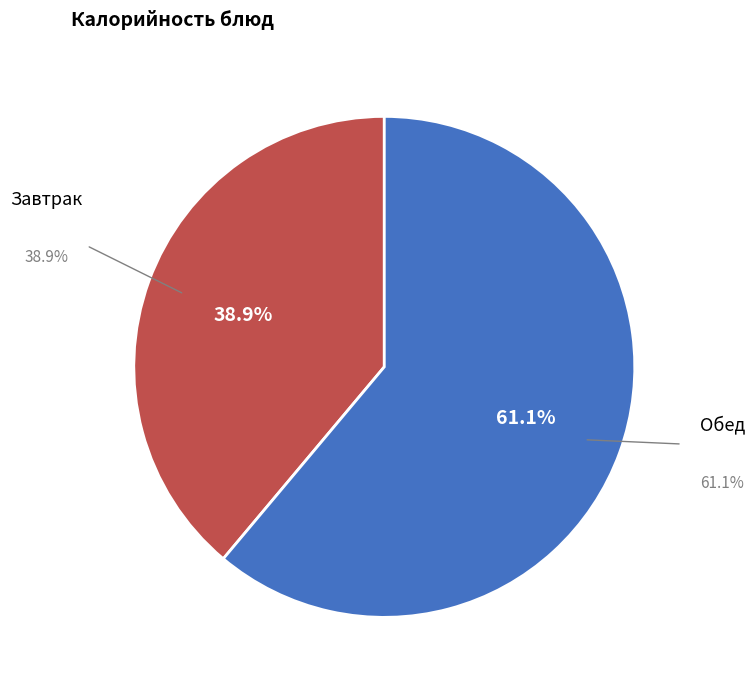

How many slices are in this pie chart?

2